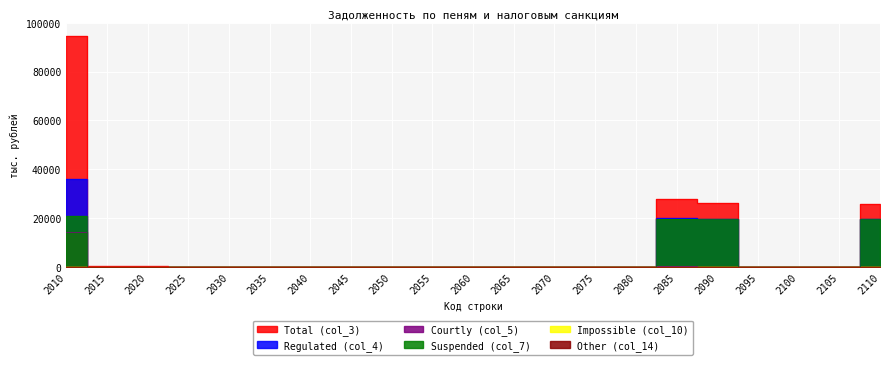

How many data points in Courtly (col_5) are above 2?

10